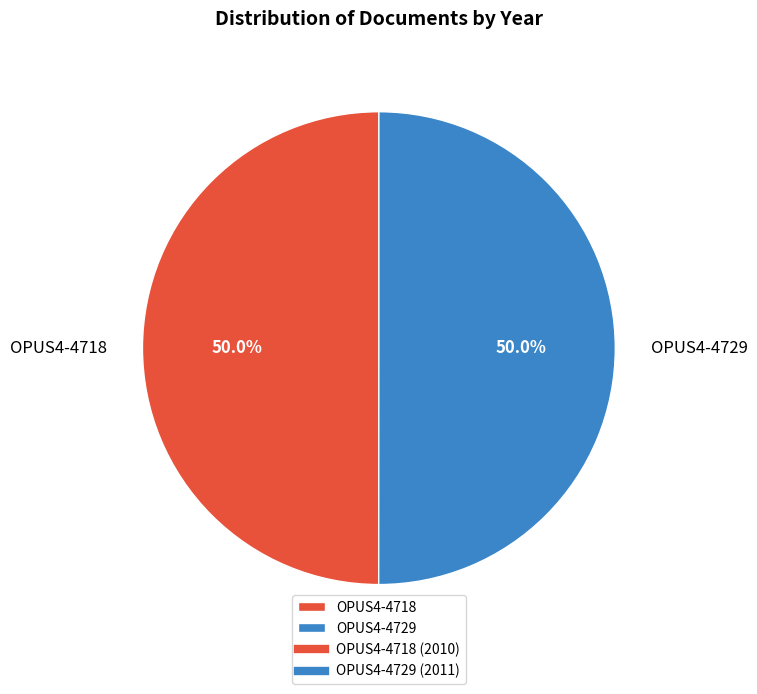

To the nearest percent, what is the combined percentage of OPUS4-4729 and OPUS4-4718?

100%